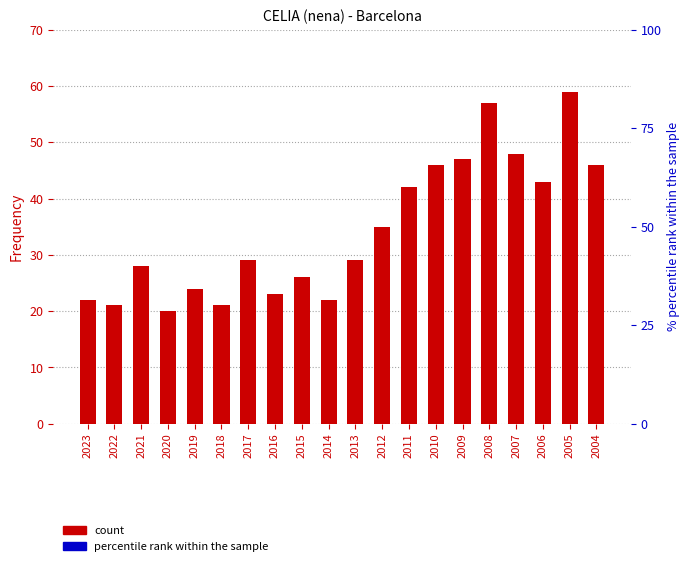

The chart shows a value of 21 at 2022. True or false?

True